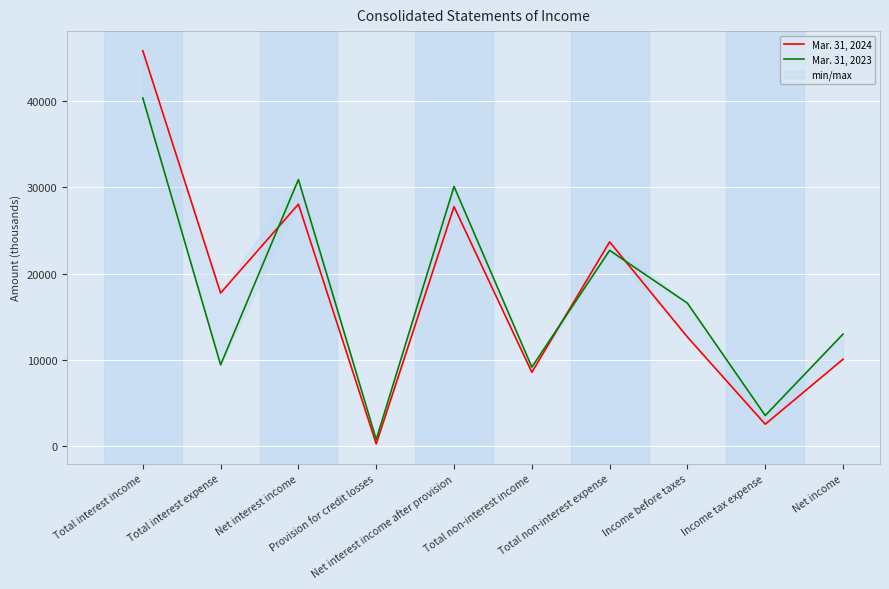

Reading right to left, extract all data points from this chart.

Mar. 31, 2024: 10095	2569	12664	23688	8586	27766	289	28055	17768	45823
Mar. 31, 2023: 13012	3576	16588	22704	9184	30108	798	30906	9445	40351